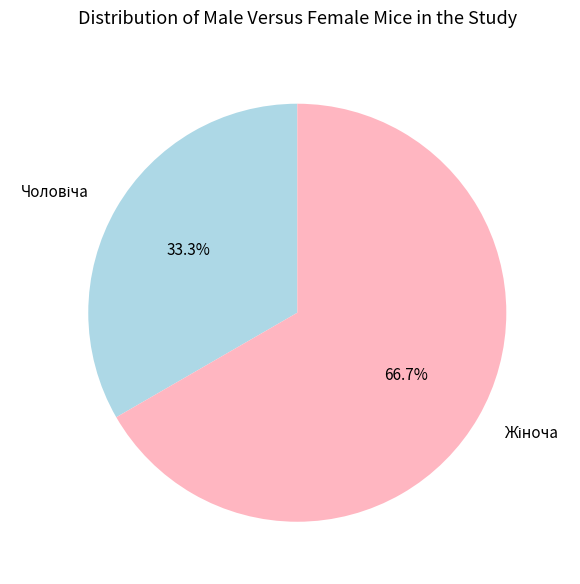

Count the number of slices in the pie.

2